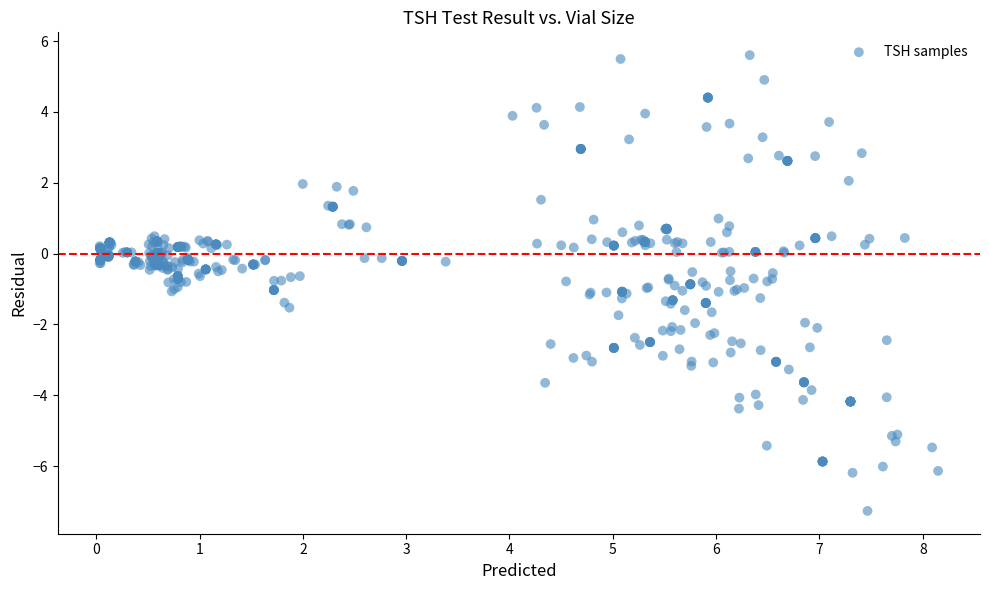

What is the range of Y values (max minus min)?

12.9